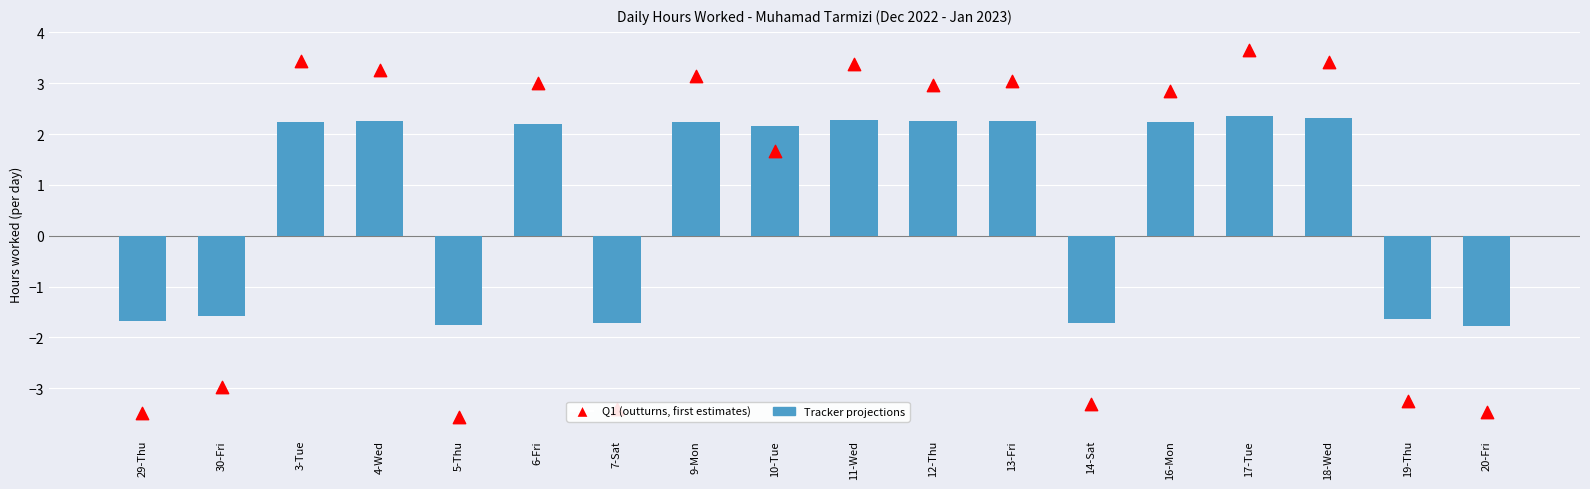

At how many categories does at least one series exceed -2?

18